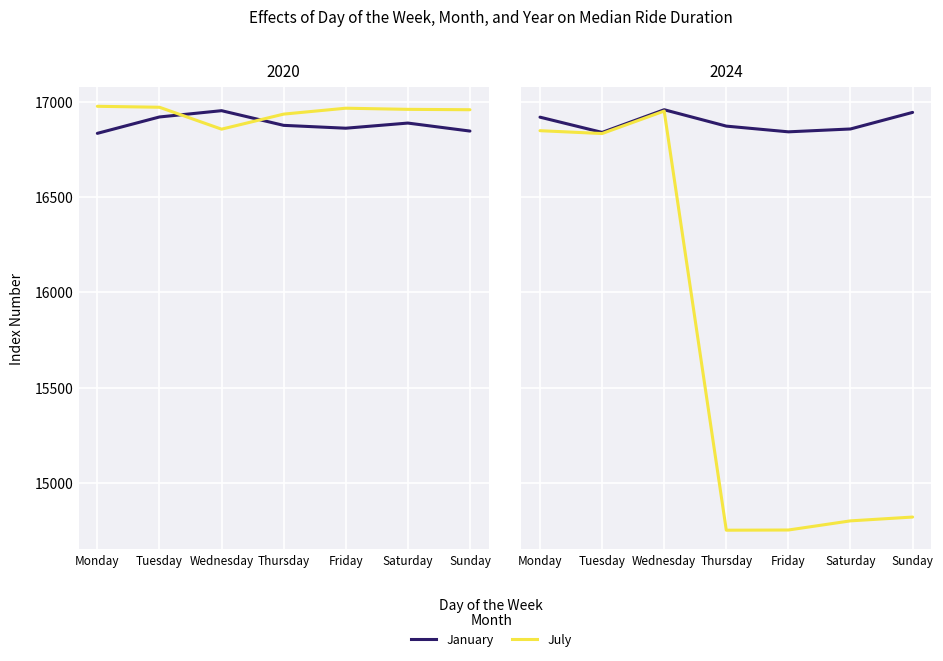

What are all the series names shown in the legend?

January, July